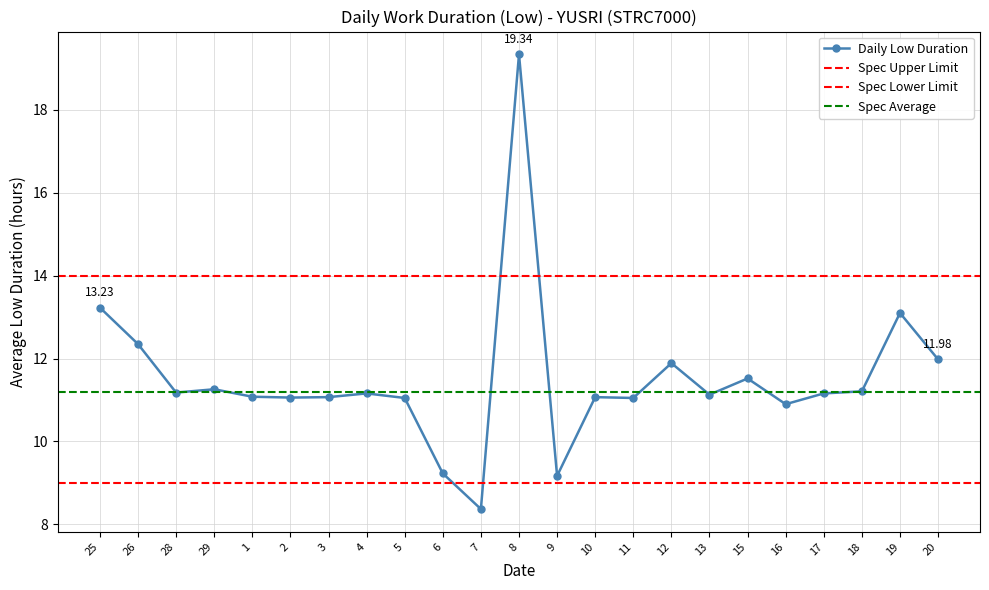

Where is the data nearest to the value 13?

19